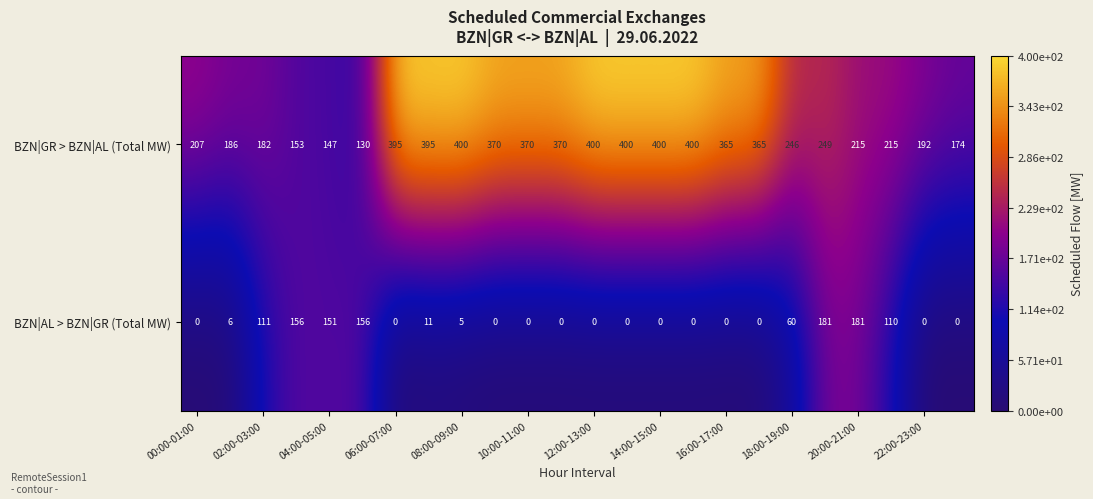

List the series in order of their peak value, lowest first.

BZN|AL > BZN|GR (Total MW), BZN|GR > BZN|AL (Total MW)